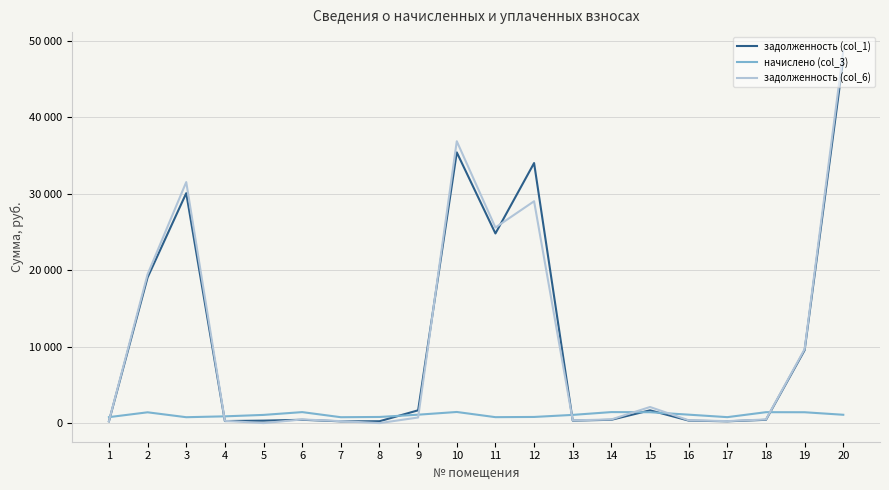

True or false: начислено (col_3) has a value of 1455.2 at 10.

True